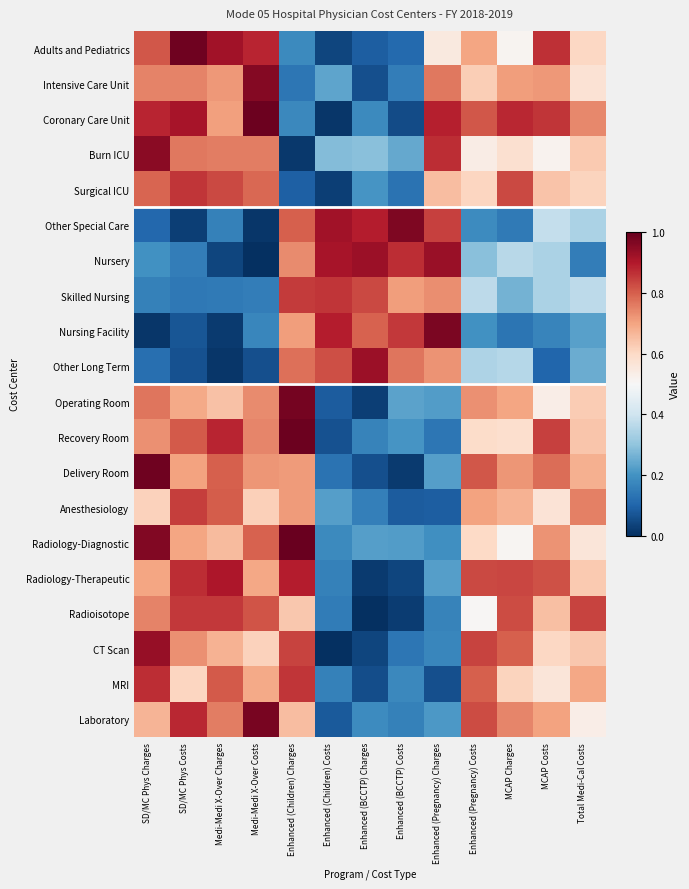

How many series are shown in this chart?

20